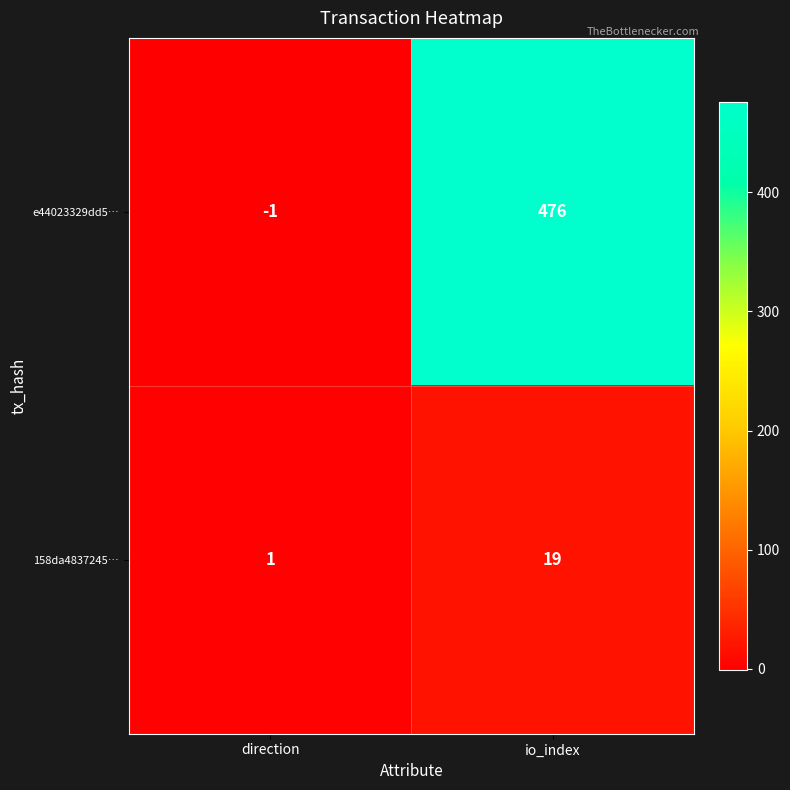

At which label is 158da4837245… closest to 10?

direction